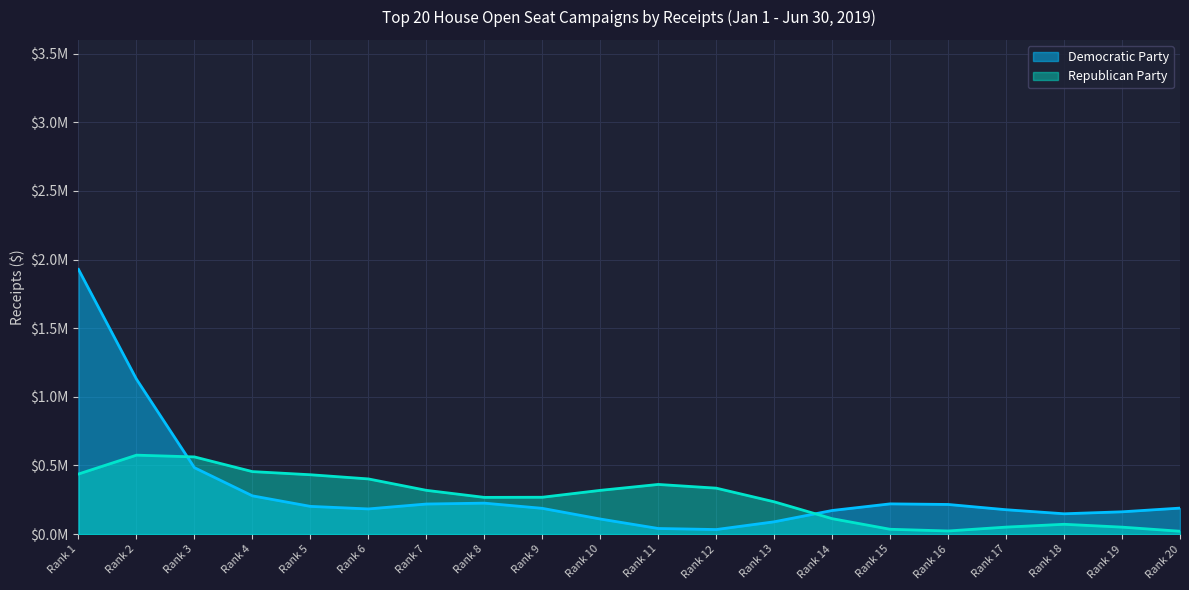

List the series in order of their overall mean, highest first.

Democratic Party, Republican Party